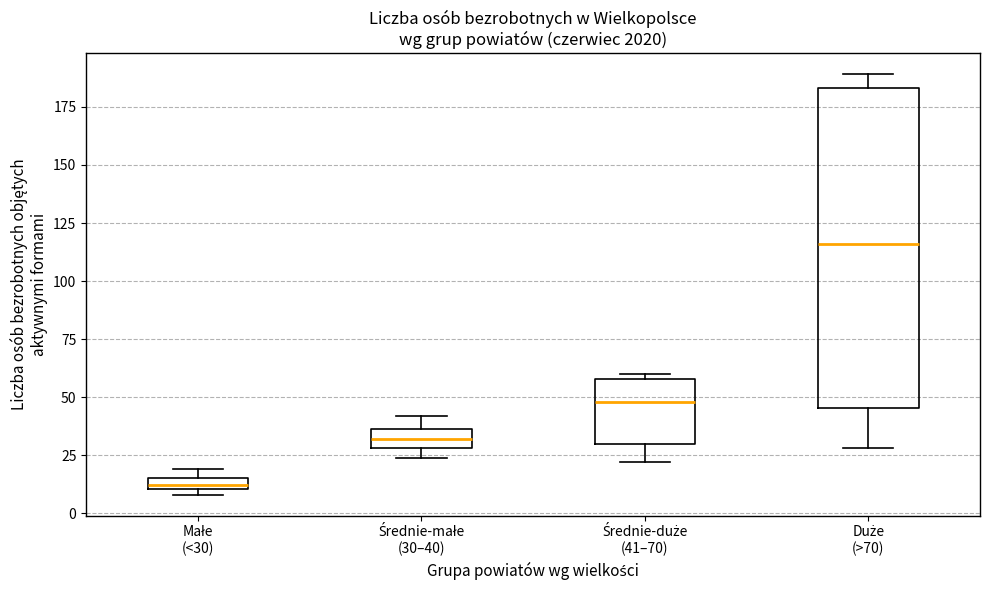

Which box's median line is the lowest?

Małe (<30)